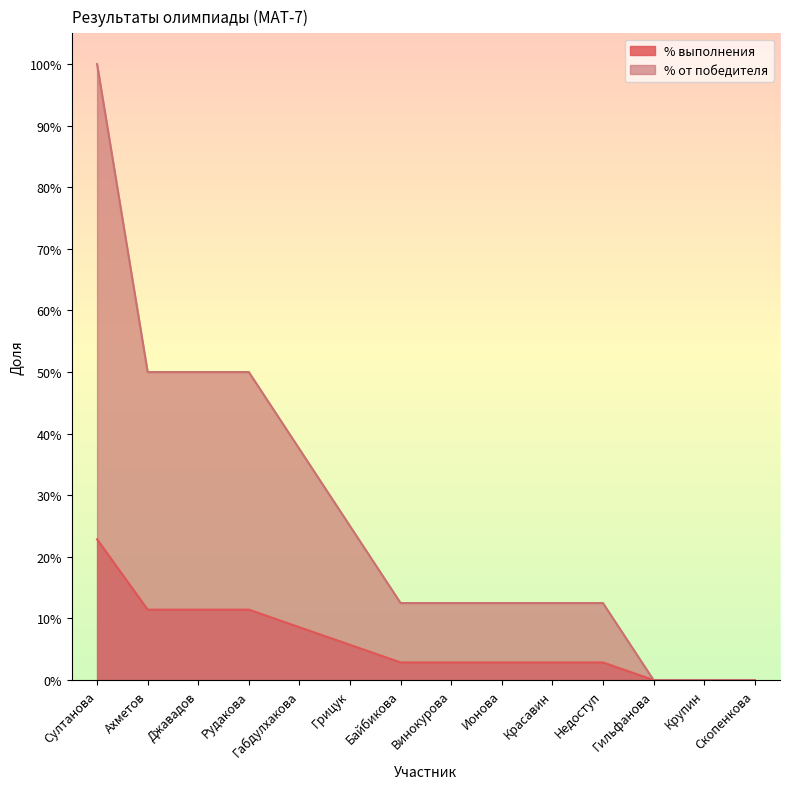

True or false: % от победителя and % выполнения intersect in this chart.

False